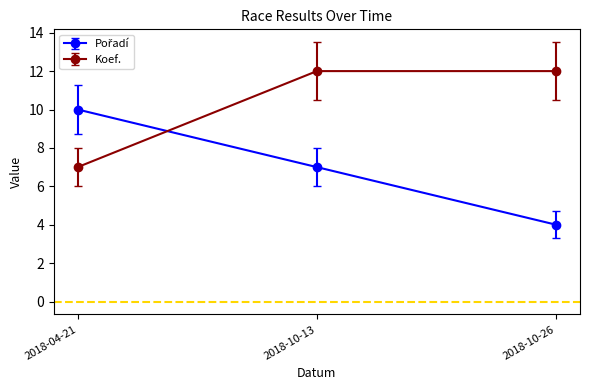

At which category is the sum across all series the highest?

2018-10-13